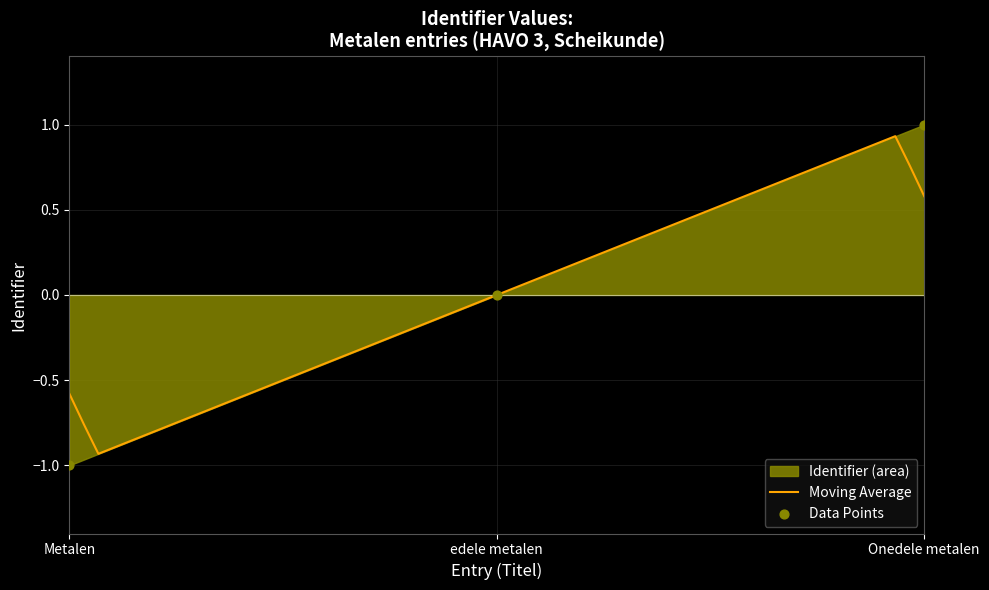

What is the change in value from edele metalen to Onedele metalen?

+1